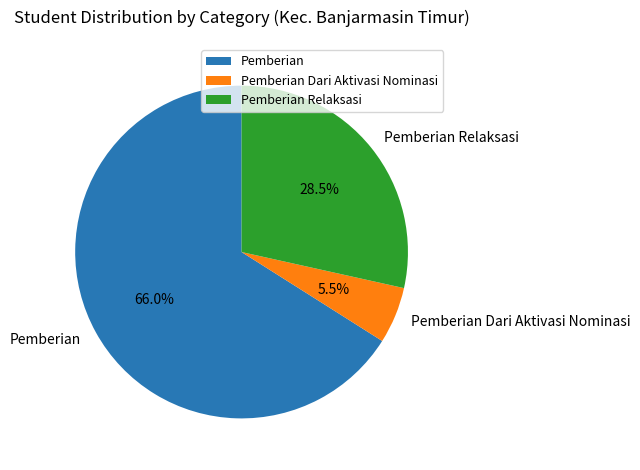

What is the ratio of the value at Pemberian Relaksasi to the value at Pemberian Dari Aktivasi Nominasi?

5.2